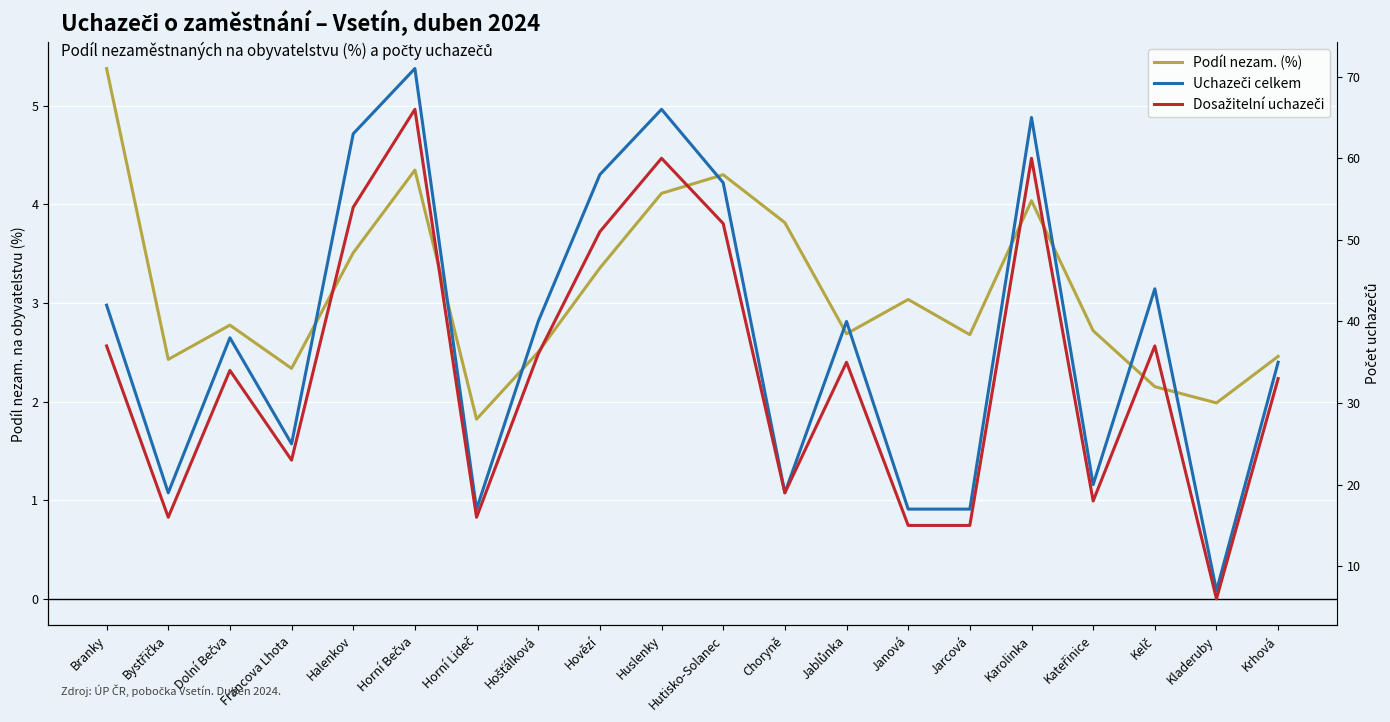

What is the label of the 18th point from the left?

Kelč